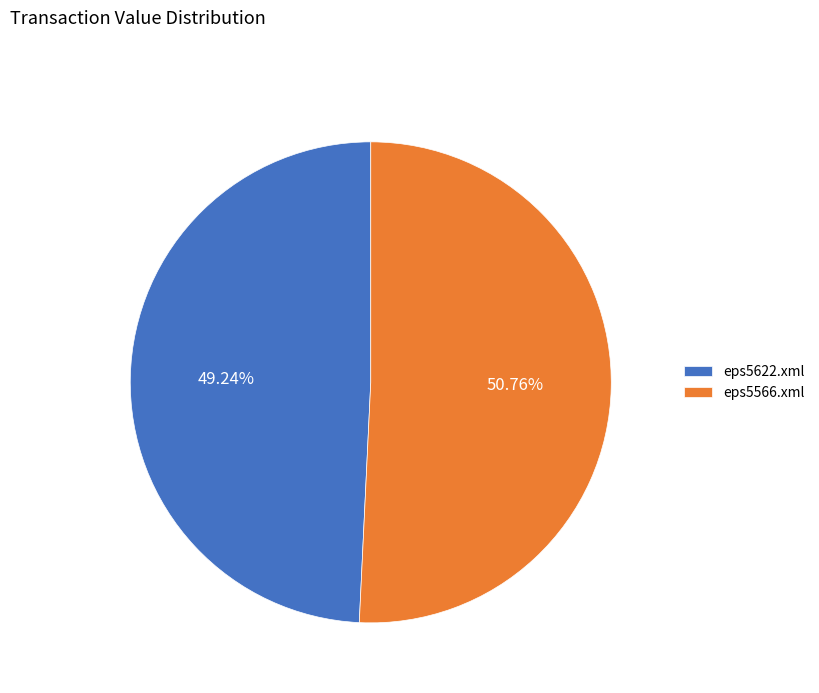

What percentage is the eps5622.xml slice, to the nearest percent?

49%